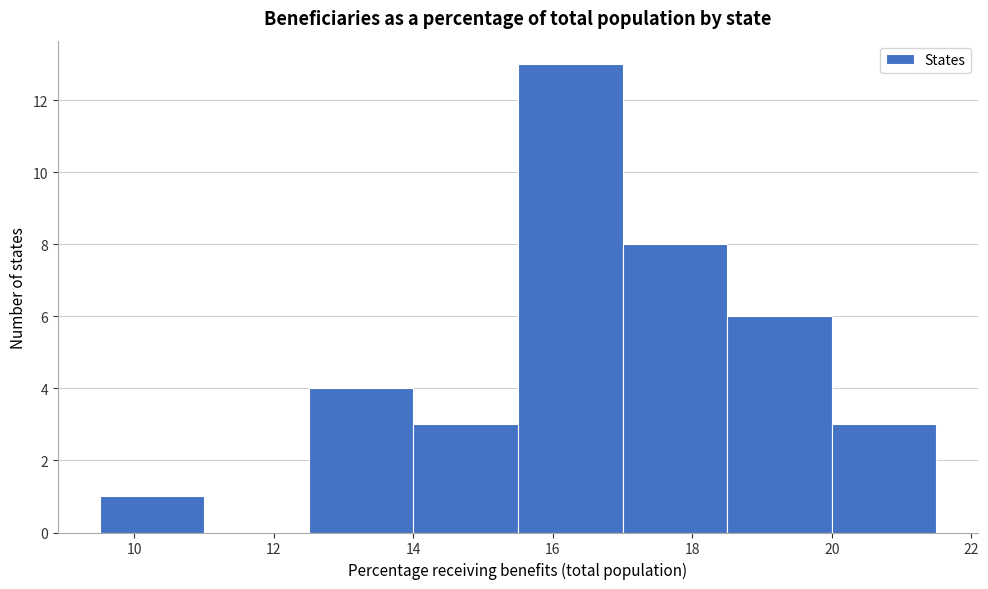

How tall is the bar that spans 14.0 to 15.5 on the x-axis? Neither the bar edges nor the heights are printed on the chart, so give them approximately, as read against the axes.

3